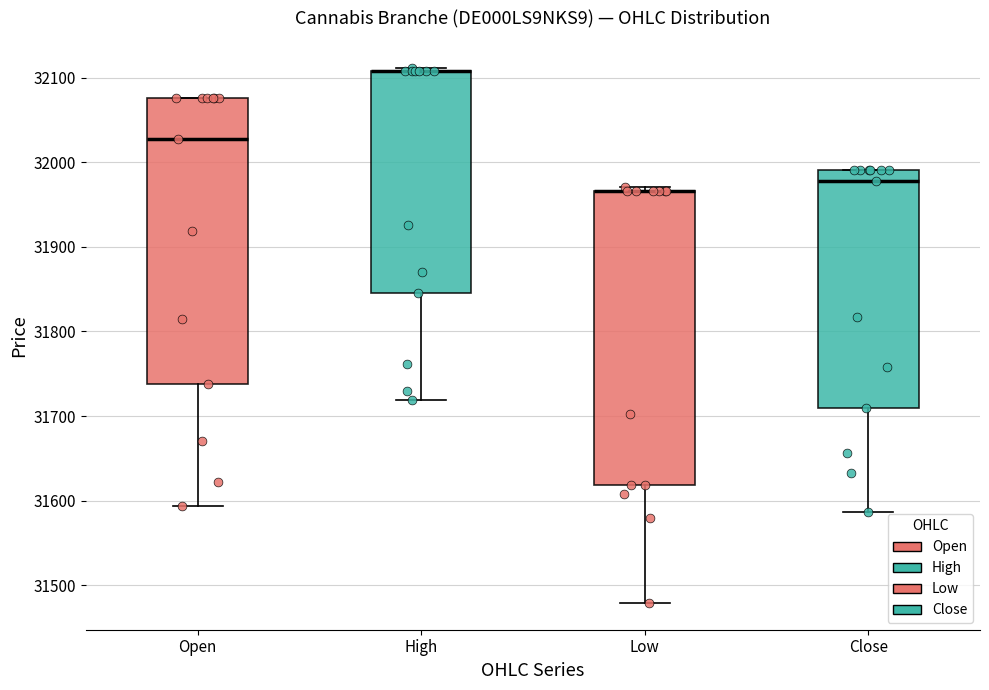

Reading left to right, read every box against the y-axis: the position of its median line, the range the box covers, and the ends of its whiskers. The values are not printed on the chart, so give them approximately, as read against the axis.

Open: median 32030, box 31740 to 32080, whiskers 31590 to 32080
High: median 32110 (drawn on the box's upper edge), box 31850 to 32110, whiskers 31720 to 32110 (just above the box's upper edge)
Low: median 31970 (drawn on the box's upper edge), box 31620 to 31970, whiskers 31480 to 31970 (just above the box's upper edge)
Close: median 31980, box 31710 to 31990, whiskers 31590 to 31990